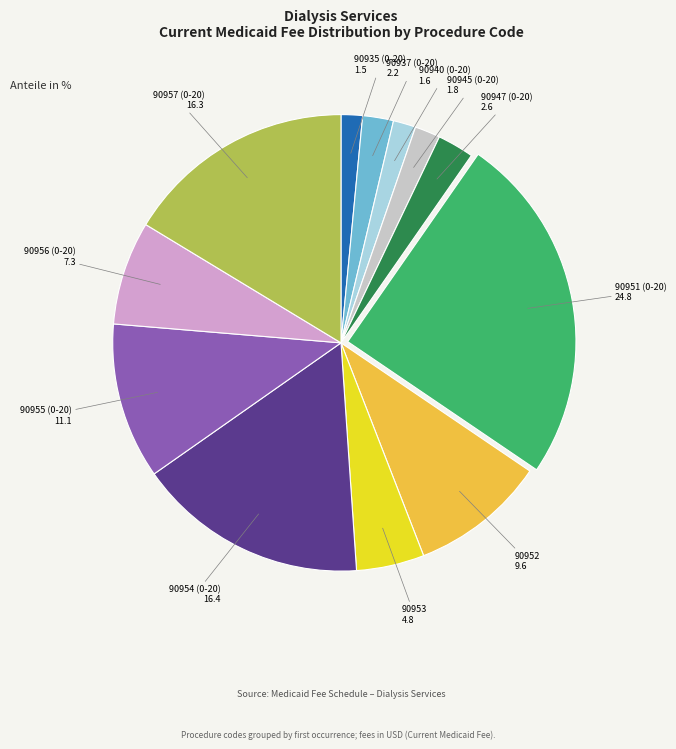

Count the number of slices in the pie.

12